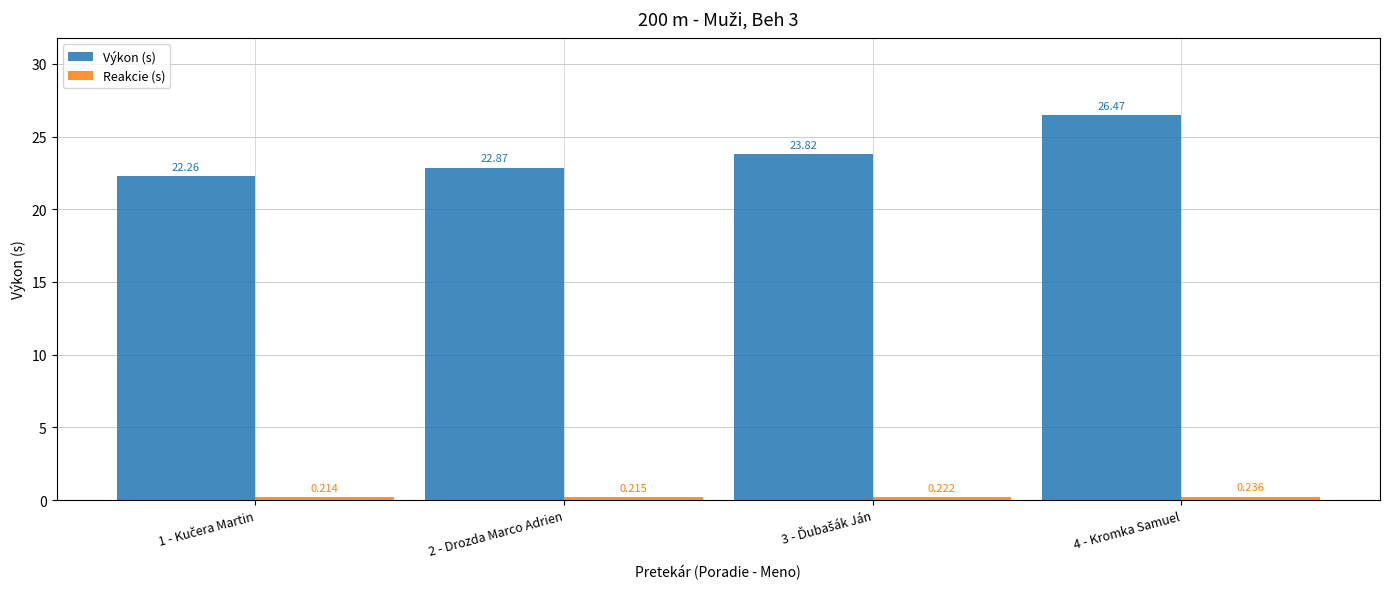

Which series changed the most between 2 - Drozda Marco Adrien and 4 - Kromka Samuel?

Výkon (s)